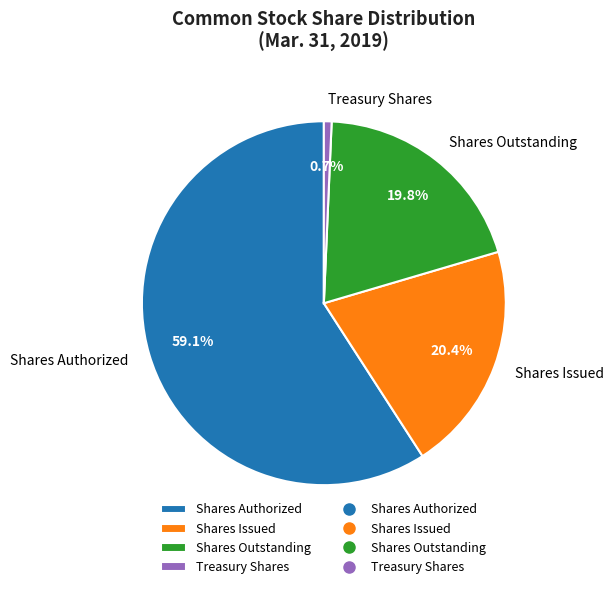

Does Shares Outstanding account for over 50% of the chart?

No